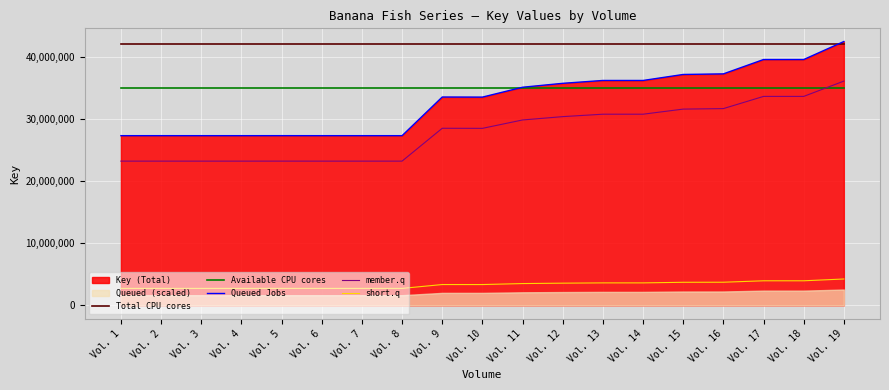

How many lines are shown in the chart?

5